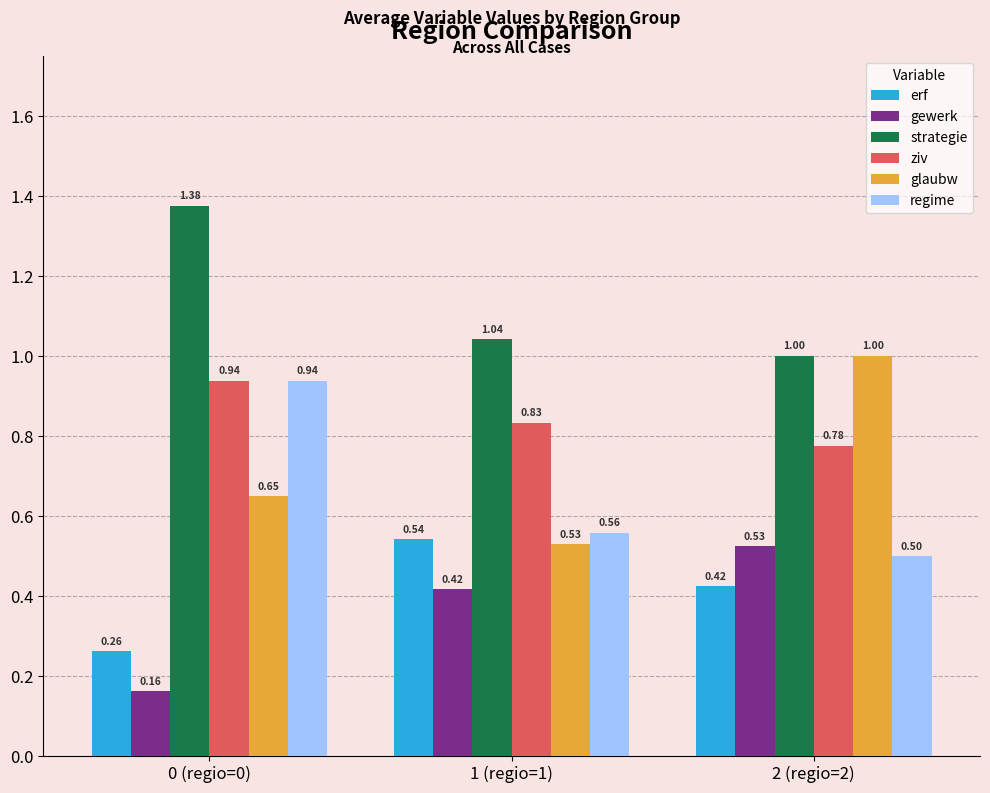

At which category is the sum across all series the highest?

0 (regio=0)